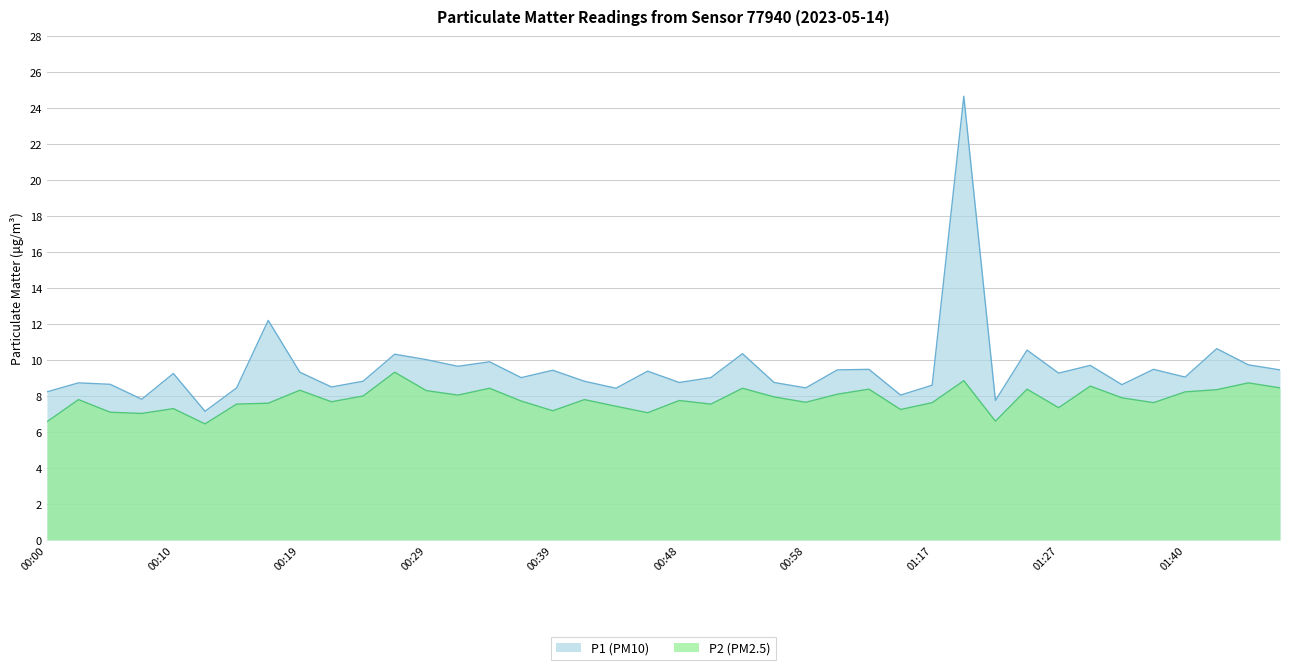

What position from the left is 00:22?

10